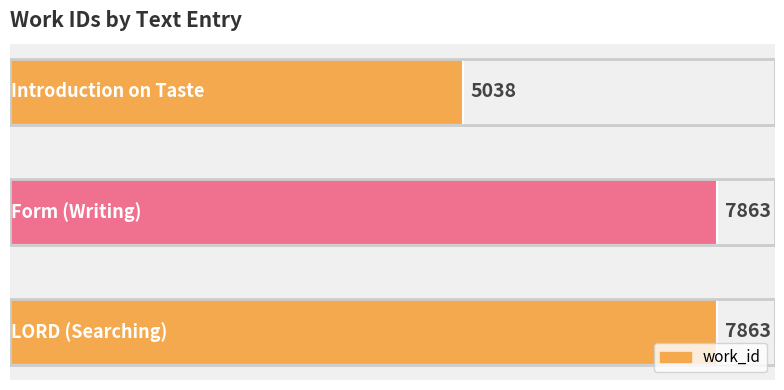

What is the value of the 3rd bar from the top?

7863